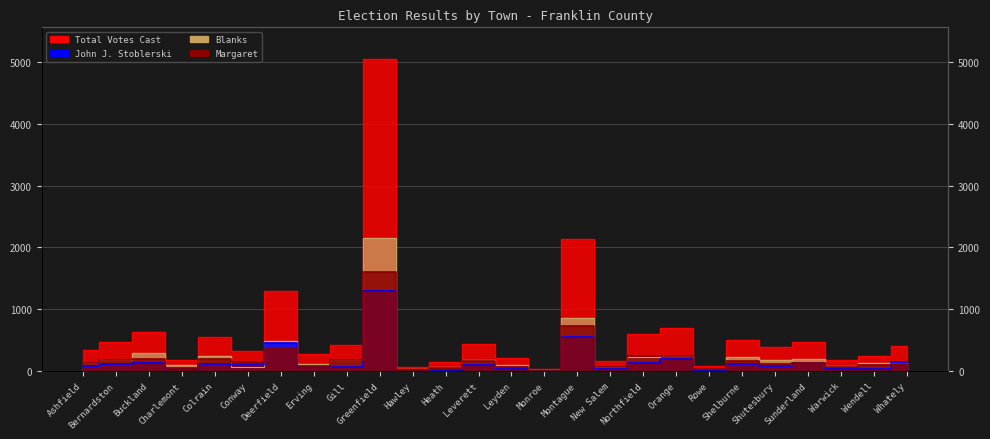

True or false: Margaret and Total Votes Cast cross at least once.

False